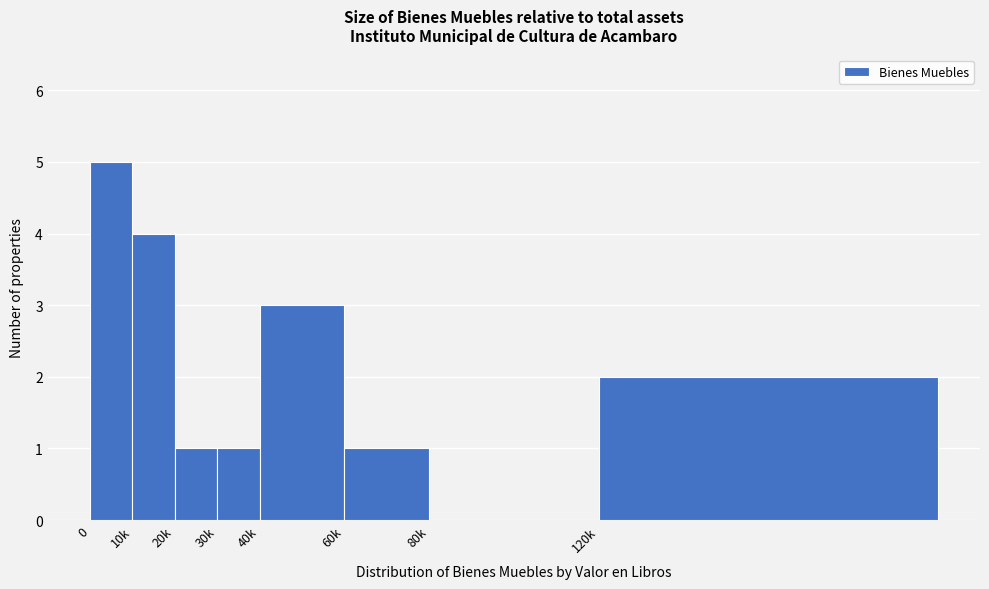

Reading left to right, list all the values displayed in this chart.

0=5	10k=4	20k=1	30k=1	40k=3	60k=1	80k=0	120k=2